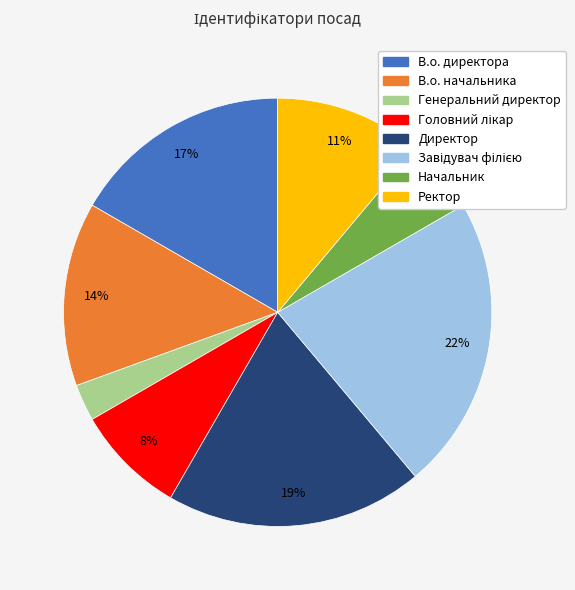

To the nearest percent, what is the average slice percentage?

12%